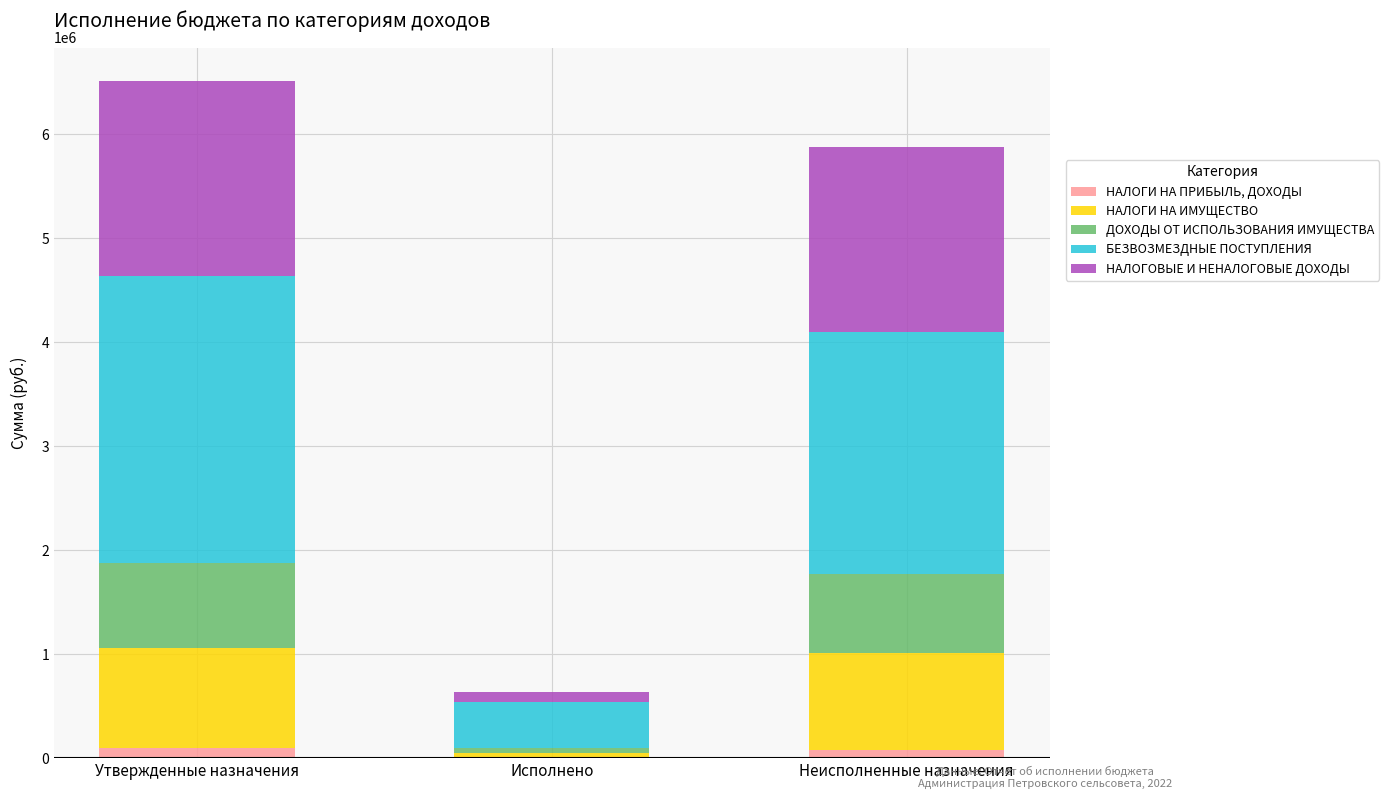

What are all the series names shown in the legend?

НАЛОГИ НА ПРИБЫЛЬ, ДОХОДЫ, НАЛОГИ НА ИМУЩЕСТВО, ДОХОДЫ ОТ ИСПОЛЬЗОВАНИЯ ИМУЩЕСТВА, БЕЗВОЗМЕЗДНЫЕ ПОСТУПЛЕНИЯ, НАЛОГОВЫЕ И НЕНАЛОГОВЫЕ ДОХОДЫ